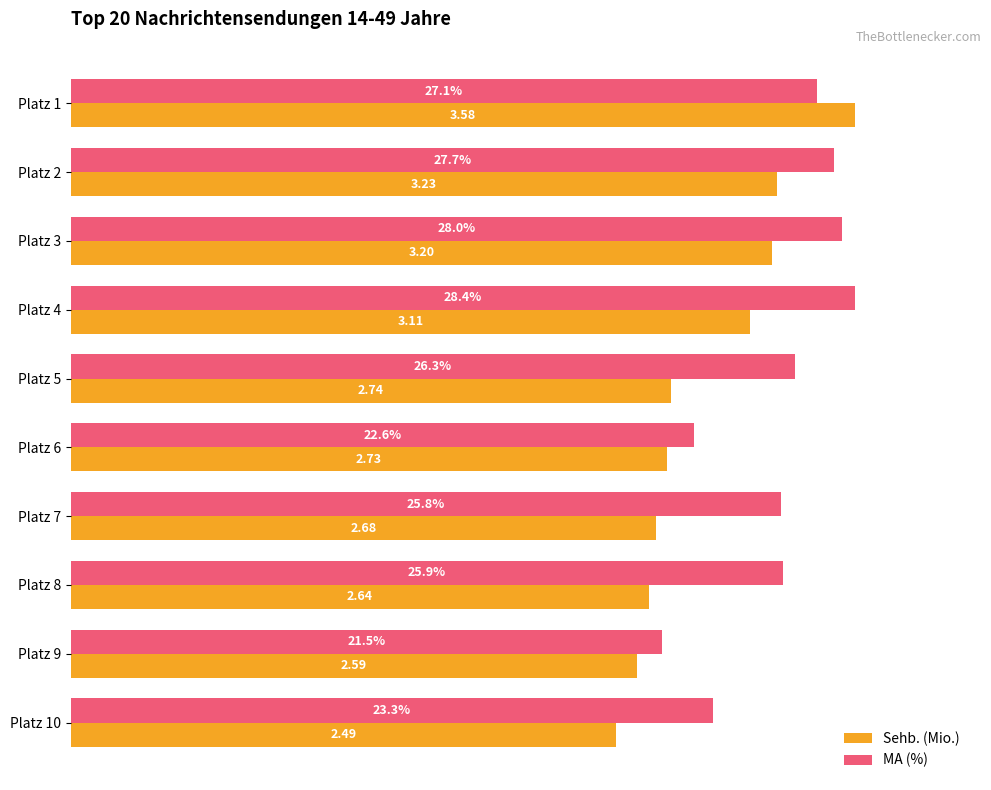

What are all the series names shown in the legend?

Sehb. (Mio.), MA (%)